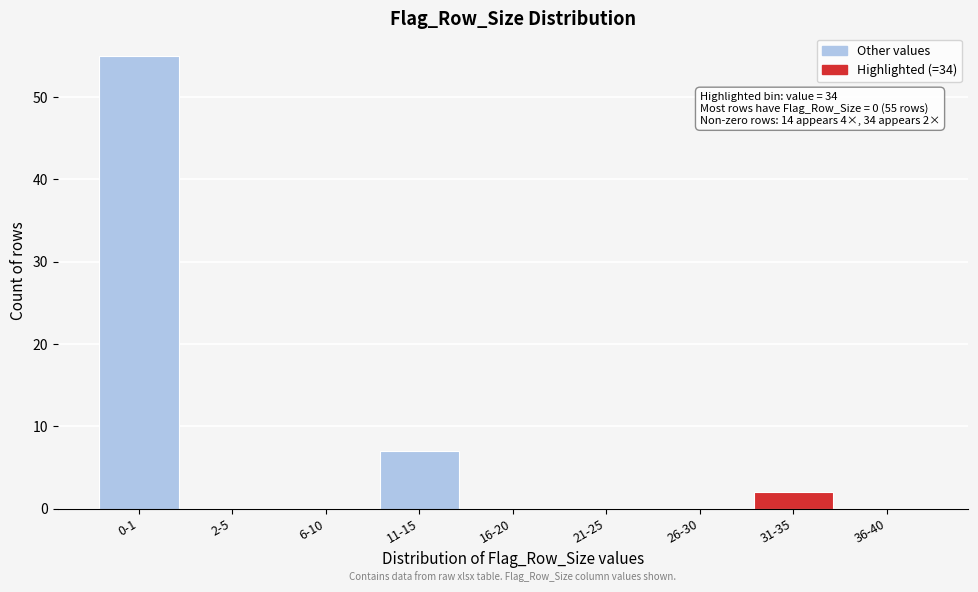

Reading left to right, list all the values displayed in this chart.

0-1=55	2-5=0	6-10=0	11-15=7	16-20=0	21-25=0	26-30=0	31-35=2	36-40=0